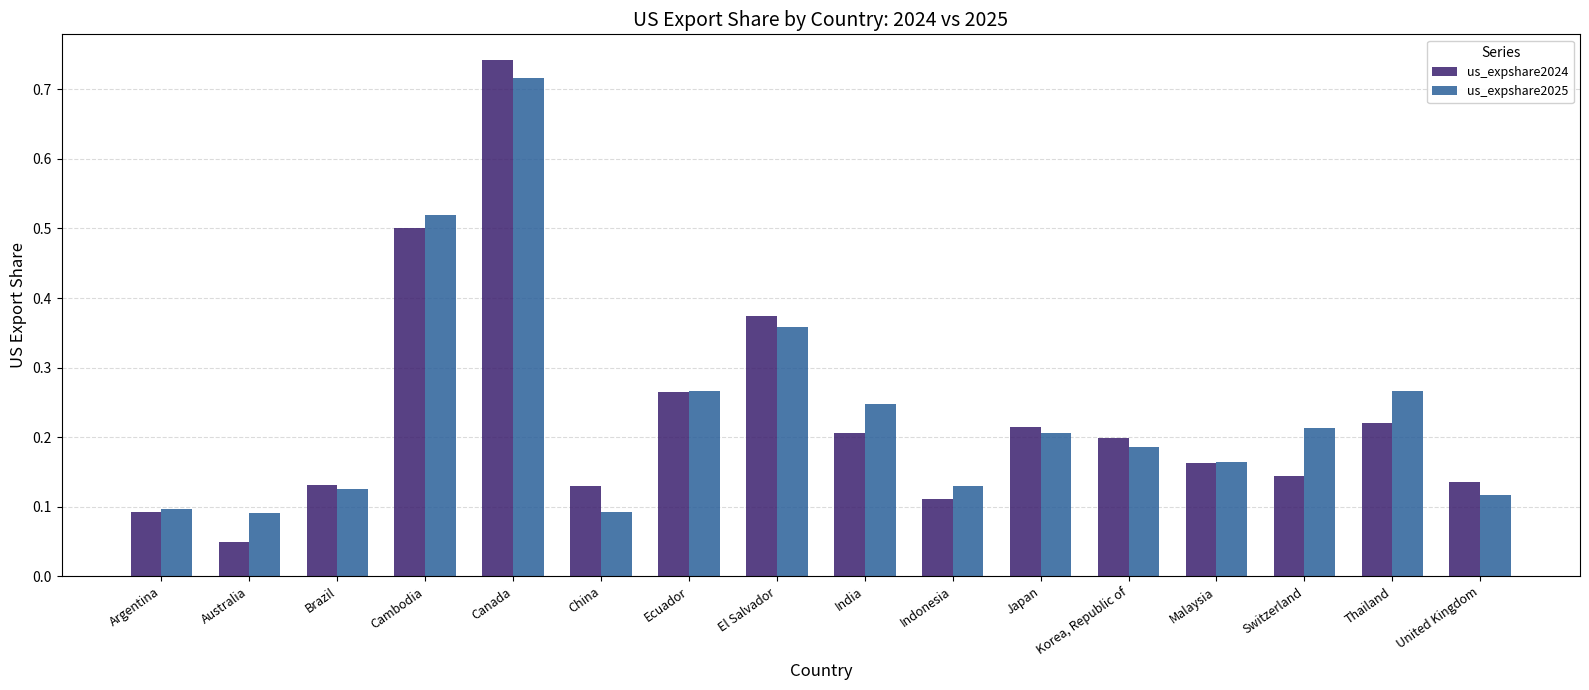

Which series has the largest total across all categories?

us_expshare2025